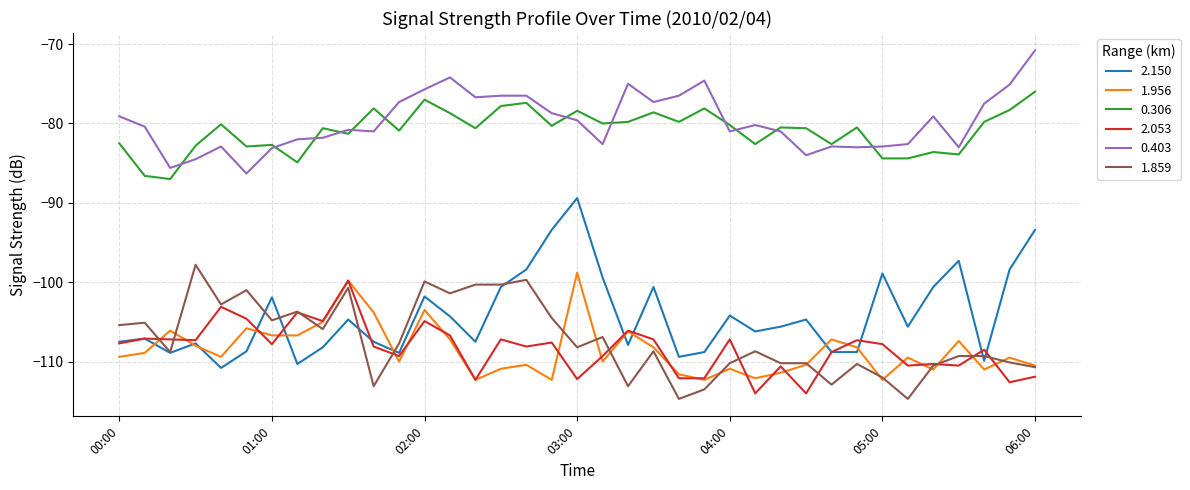

True or false: 1.956 and 2.150 intersect in this chart.

True